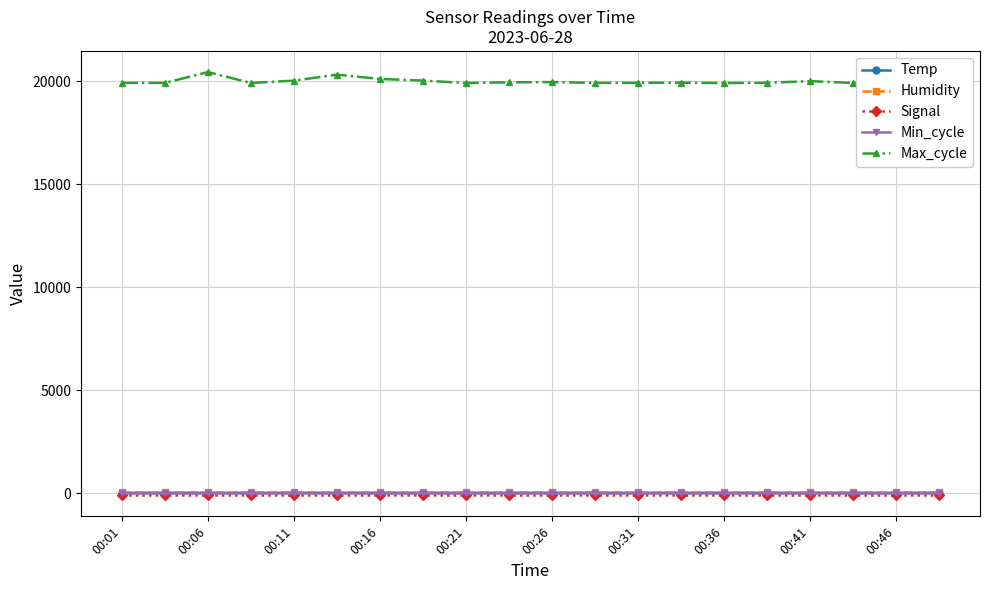

True or false: Max_cycle has more than 1 points higher than both neighbors.

True